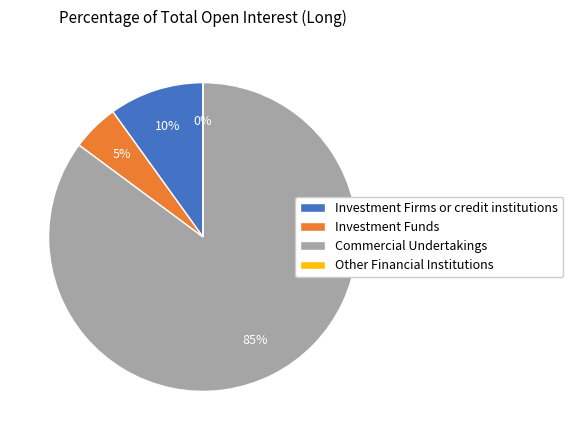

To the nearest percent, what percentage of the pie is Commercial Undertakings?

85%